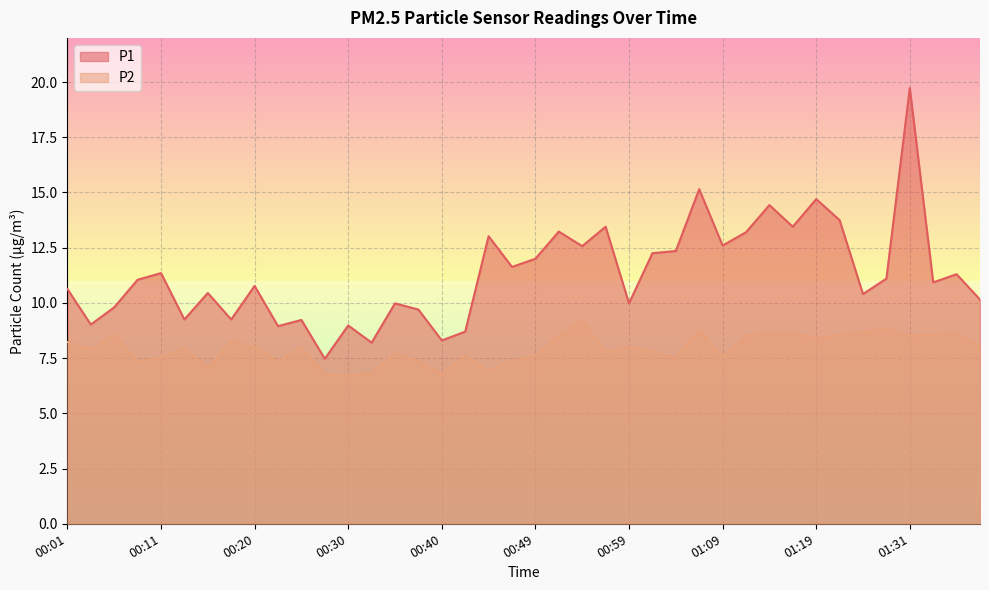

What is the label of the 4th point from the right?

01:31